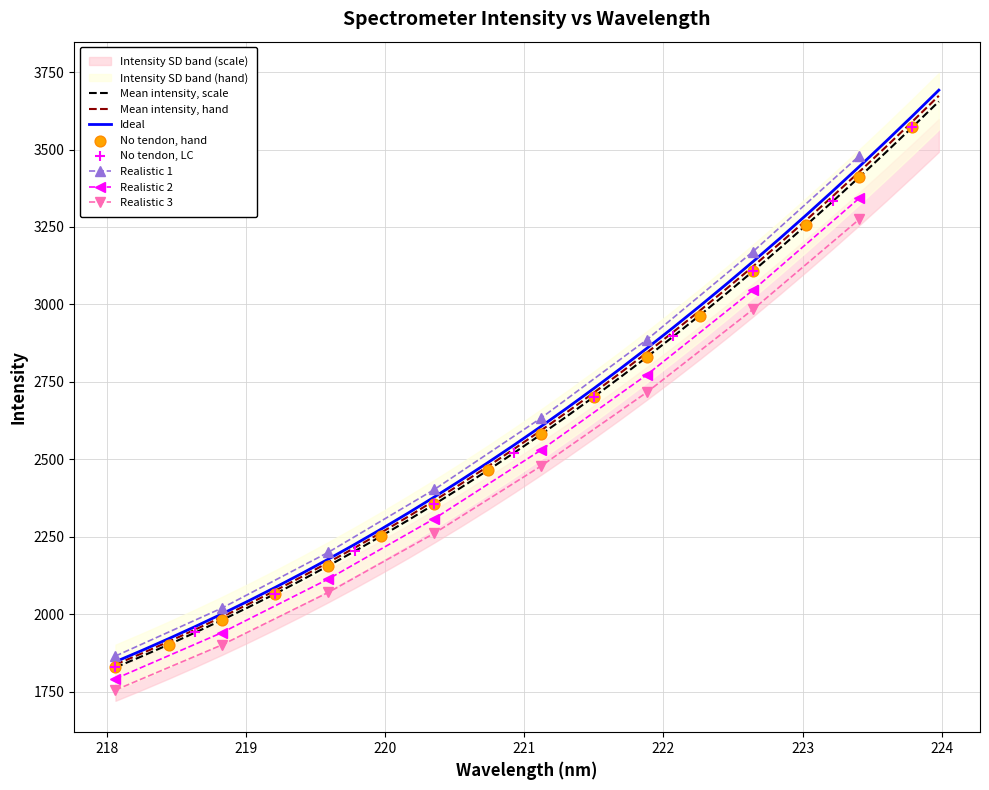

What is the lowest value of the Mean intensity, hand series?

1837.6